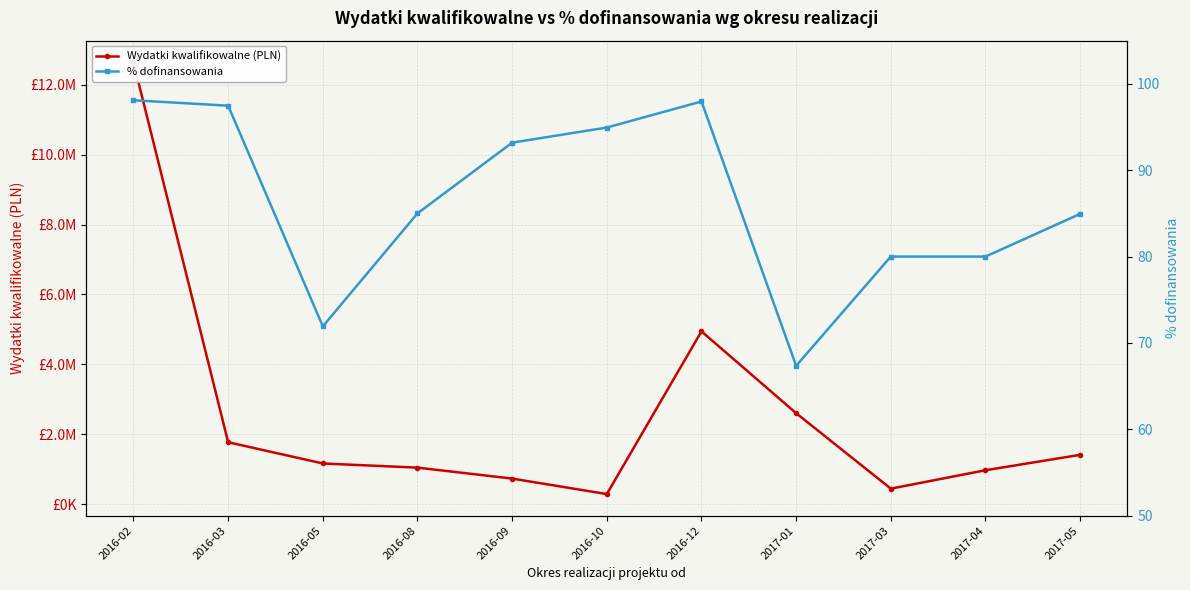

Is it true that % dofinansowania equals 94.9 at 2016-10?

True